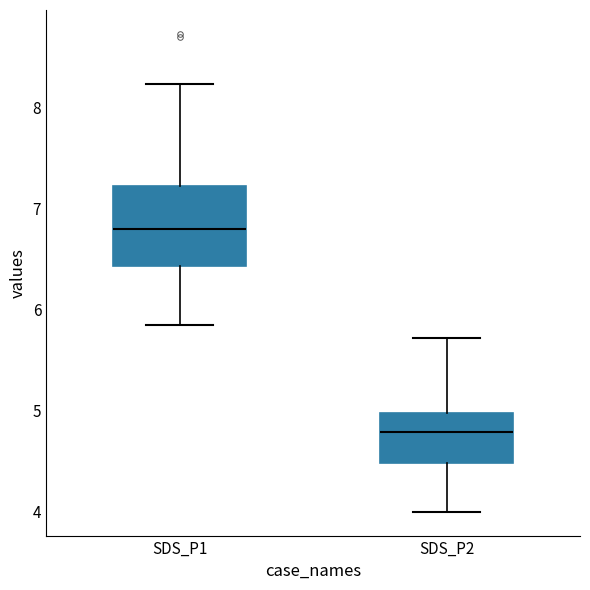

Reading left to right, read every box against the y-axis: the position of its median line, the range the box covers, and the ends of its whiskers. The values are not printed on the chart, so give them approximately, as read against the axis.

SDS_P1: median 6.8, box 6.4 to 7.2, whiskers 5.9 to 8.2
SDS_P2: median 4.8, box 4.5 to 5.0, whiskers 4.0 to 5.7